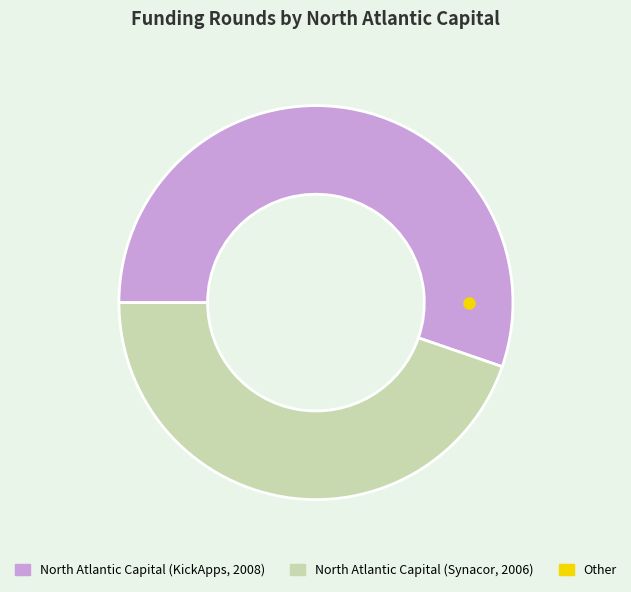

To the nearest percent, what is the difference between the largest and smallest slice percentages?

11%